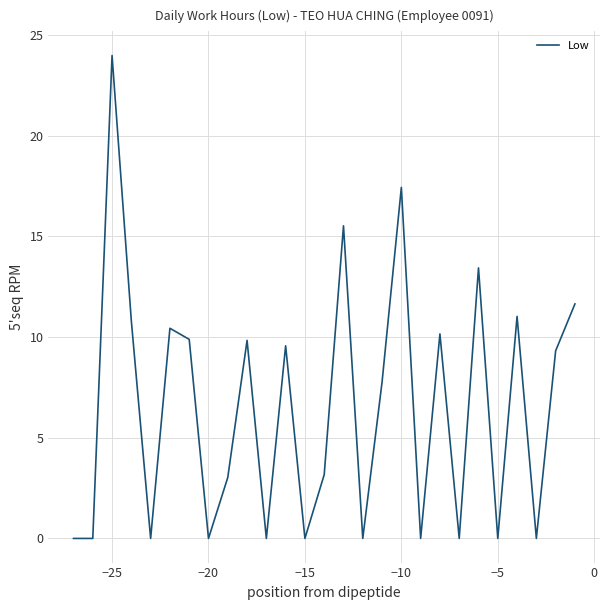

What is the greatest value displayed?

24.0